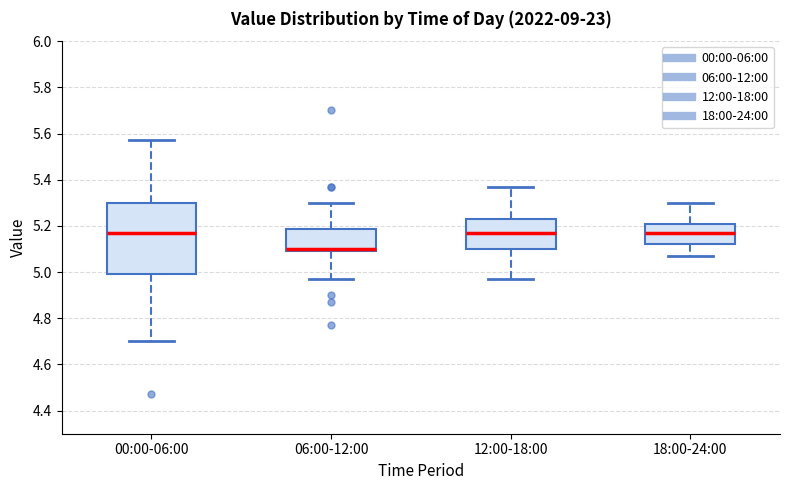

Comparing the boxes themselves (not the whiskers), which one is the tallest?

00:00-06:00